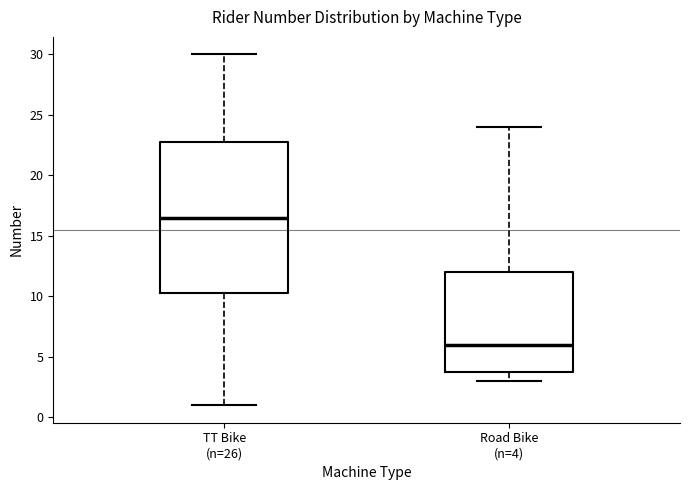

Where does the lower whisker of the box for Road Bike (n=4) end on the y-axis? The values are not printed on the chart, so give them approximately, as read against the axis.

3.0